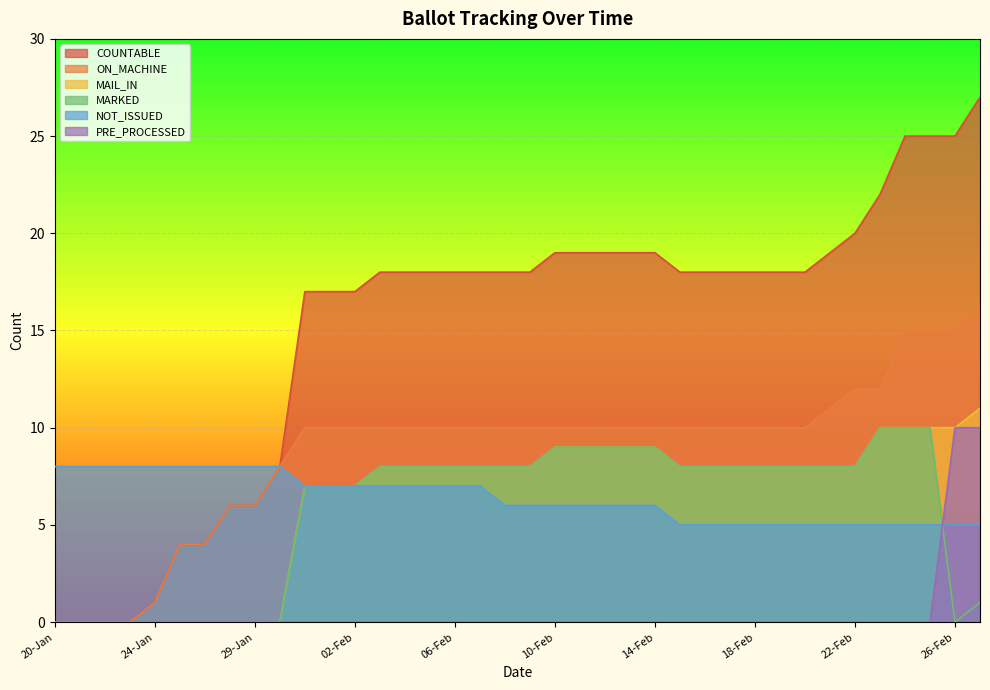

What is the average value of the MARKED series?

6